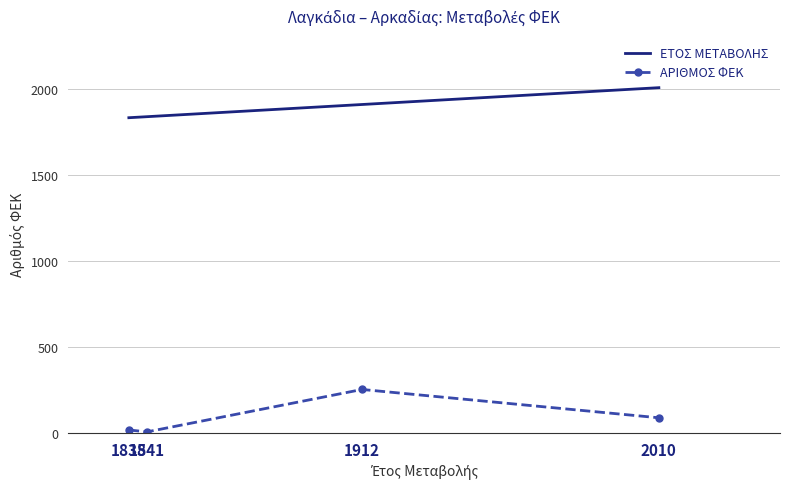

In ΑΡΙΘΜΟΣ ΦΕΚ, how many points are higher than both neighbors (excluding endpoints)?

1